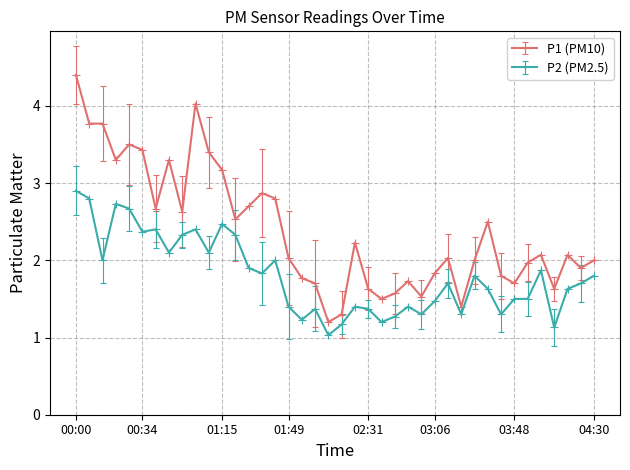

True or false: P2 (PM2.5) and P1 (PM10) intersect in this chart.

False